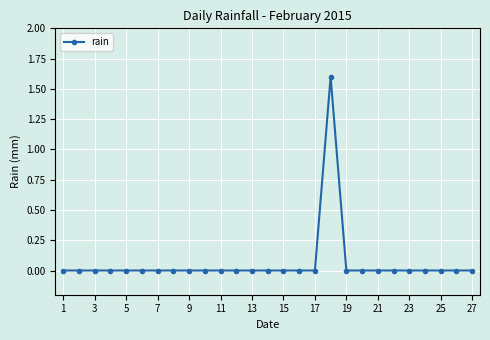

What is the greatest value displayed?

1.6